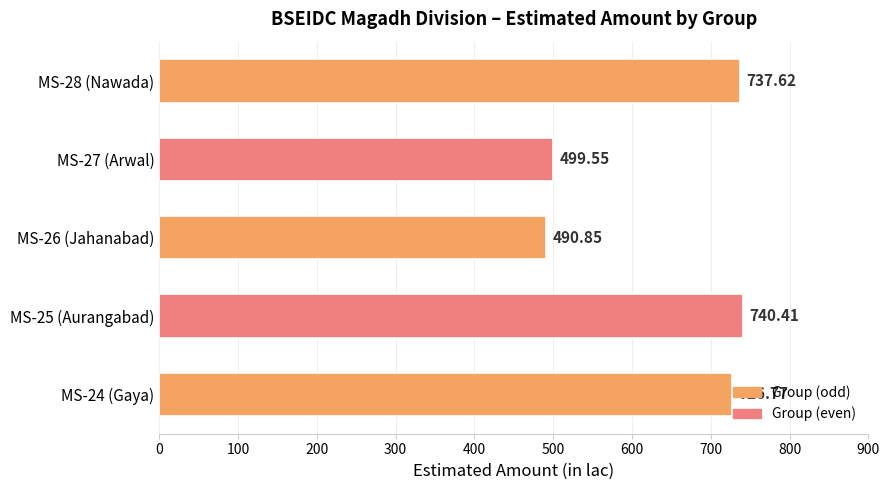

List the labels in order of value, smallest first.

MS-26 (Jahanabad), MS-27 (Arwal), MS-24 (Gaya), MS-28 (Nawada), MS-25 (Aurangabad)